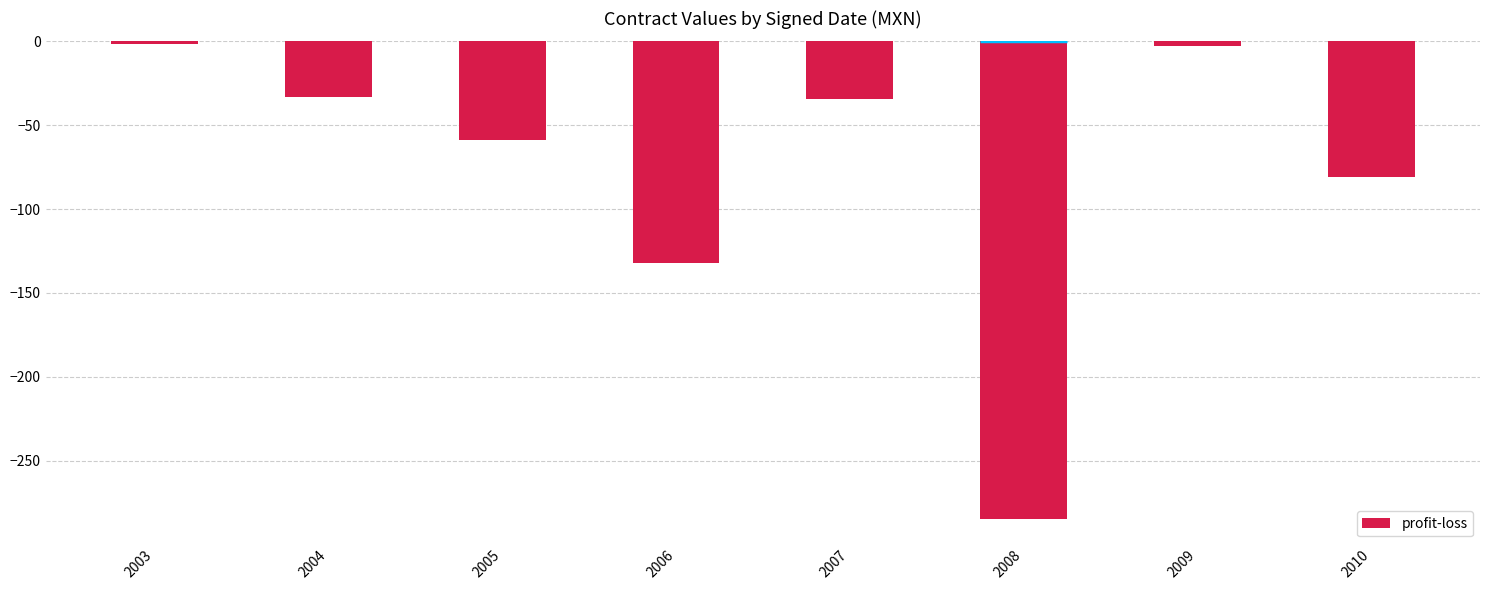

The value at 2006 is -131.9. True or false?

True